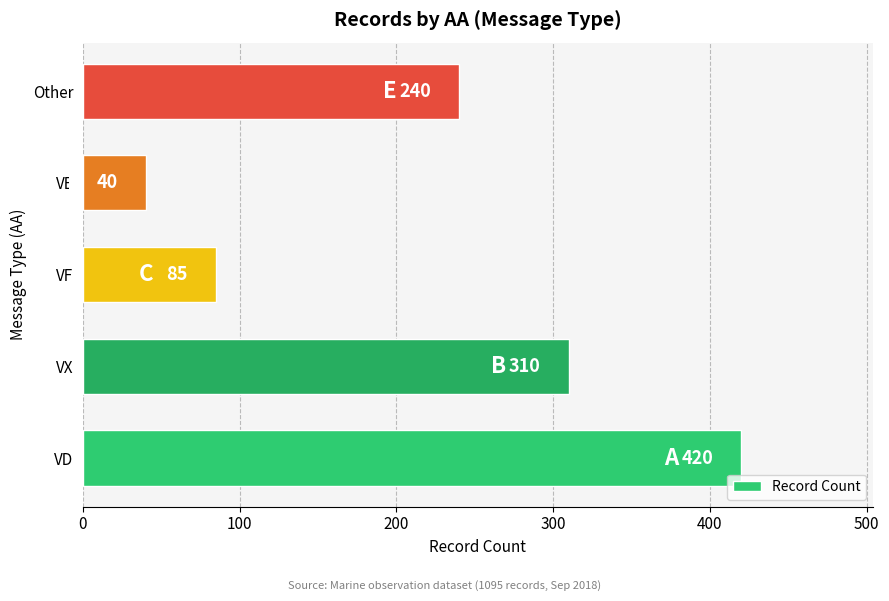

What is the difference between the values at VD and VE?

380